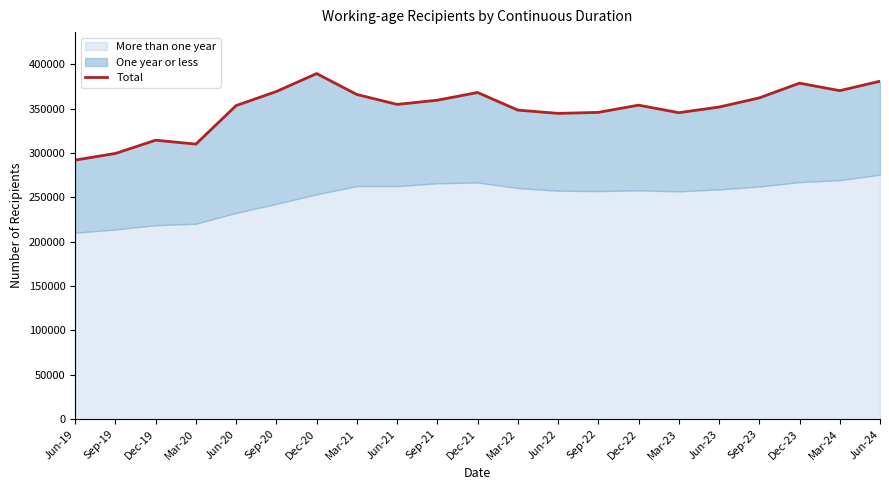

At which category does the chart reach its peak across all series?

Dec-20